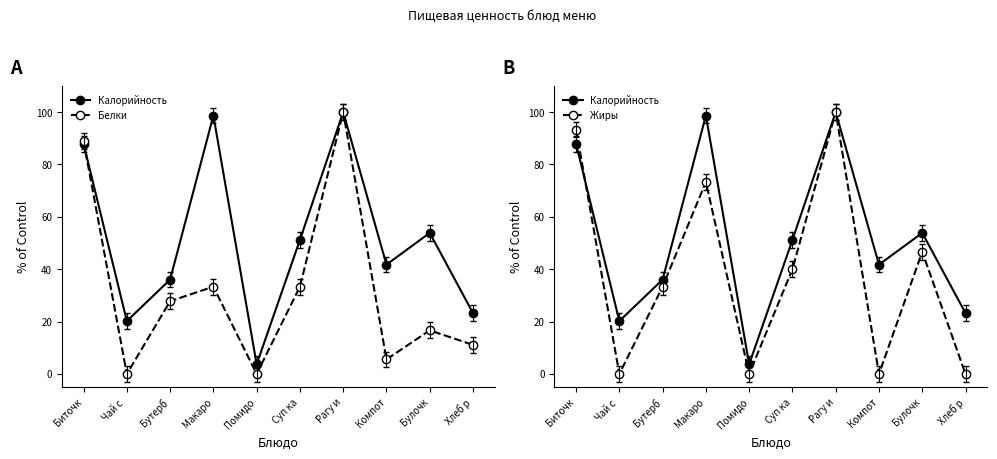

The Калорийность series shows 2.3 at Помидо. True or false?

False